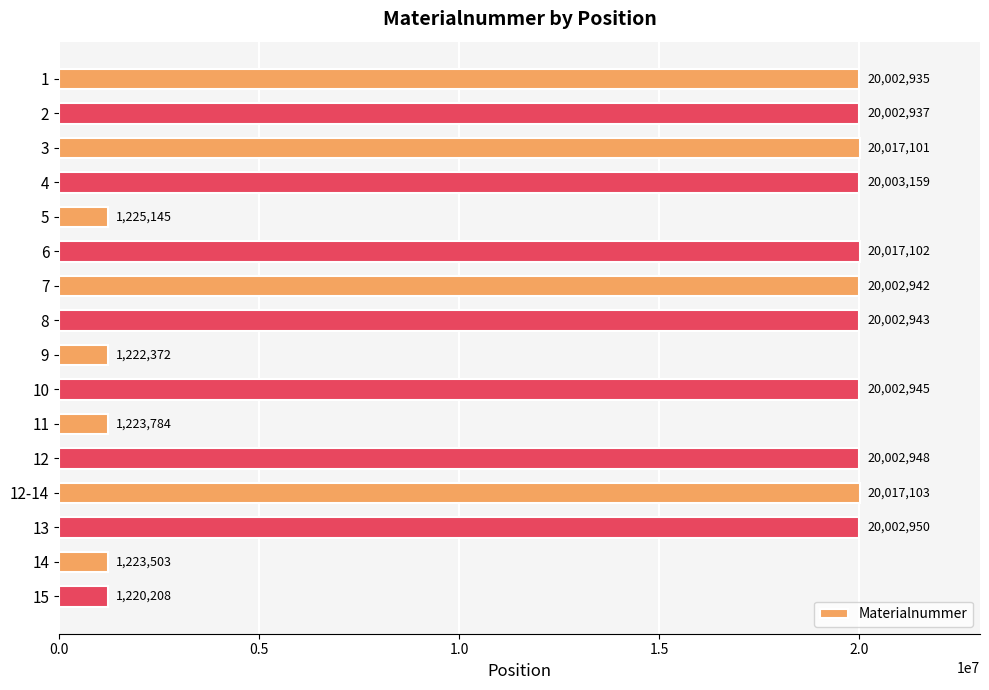

Reading top to bottom, transcribe all the data shown in this chart.

1=20002935	2=20002937	3=20017101	4=20003159	5=1225145	6=20017102	7=20002942	8=20002943	9=1222372	10=20002945	11=1223784	12=20002948	12-14=20017103	13=20002950	14=1223503	15=1220208